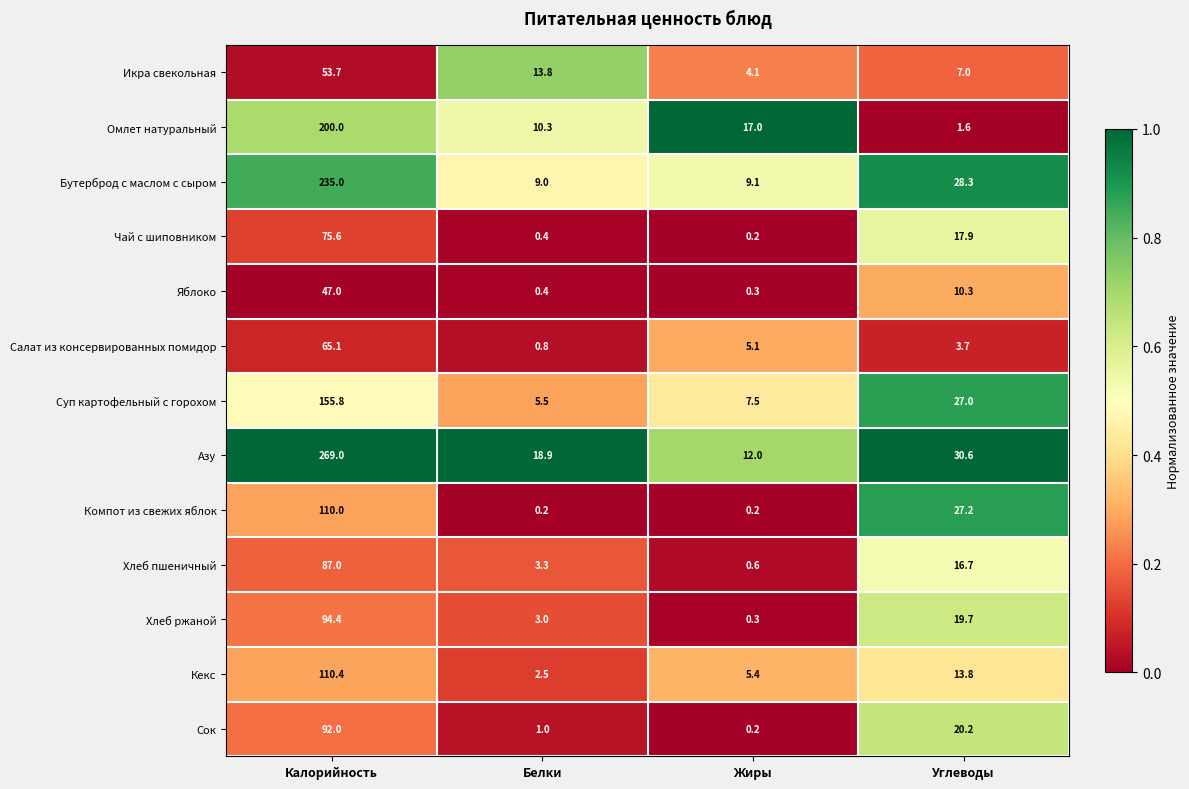

The value of Азу at Жиры is 12.0. True or false?

True